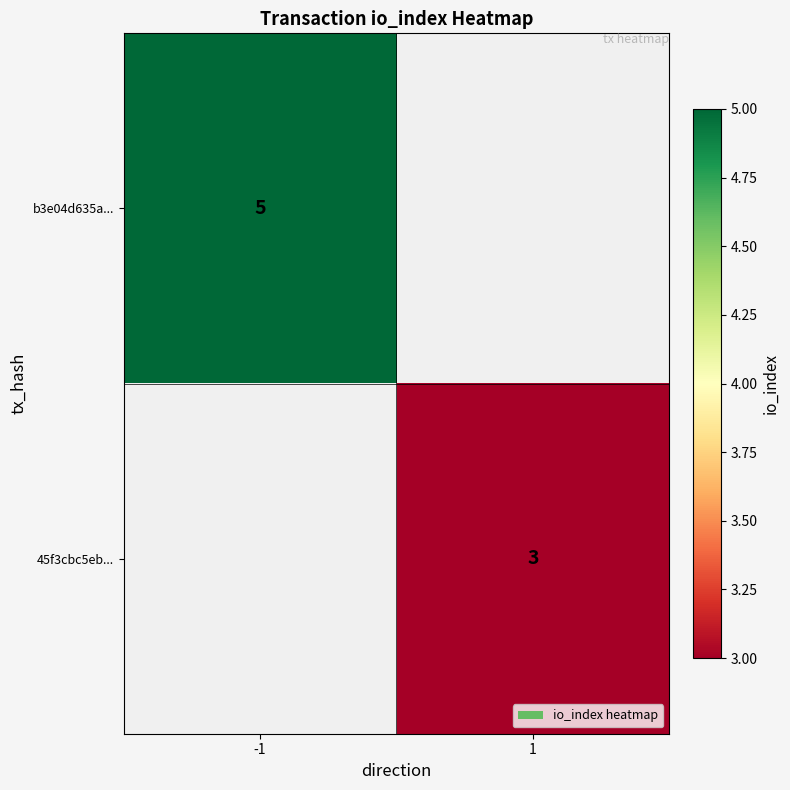

At which category does the chart reach its minimum across all series?

1